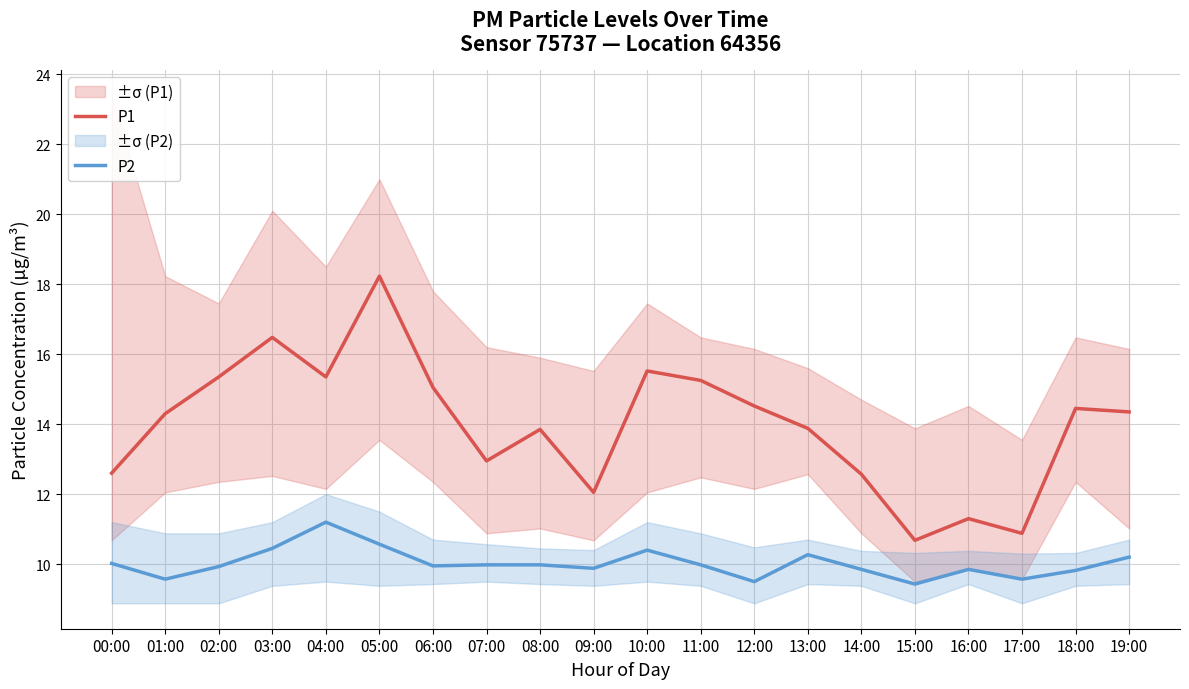

Which label corresponds to the largest value in the chart?

05:00